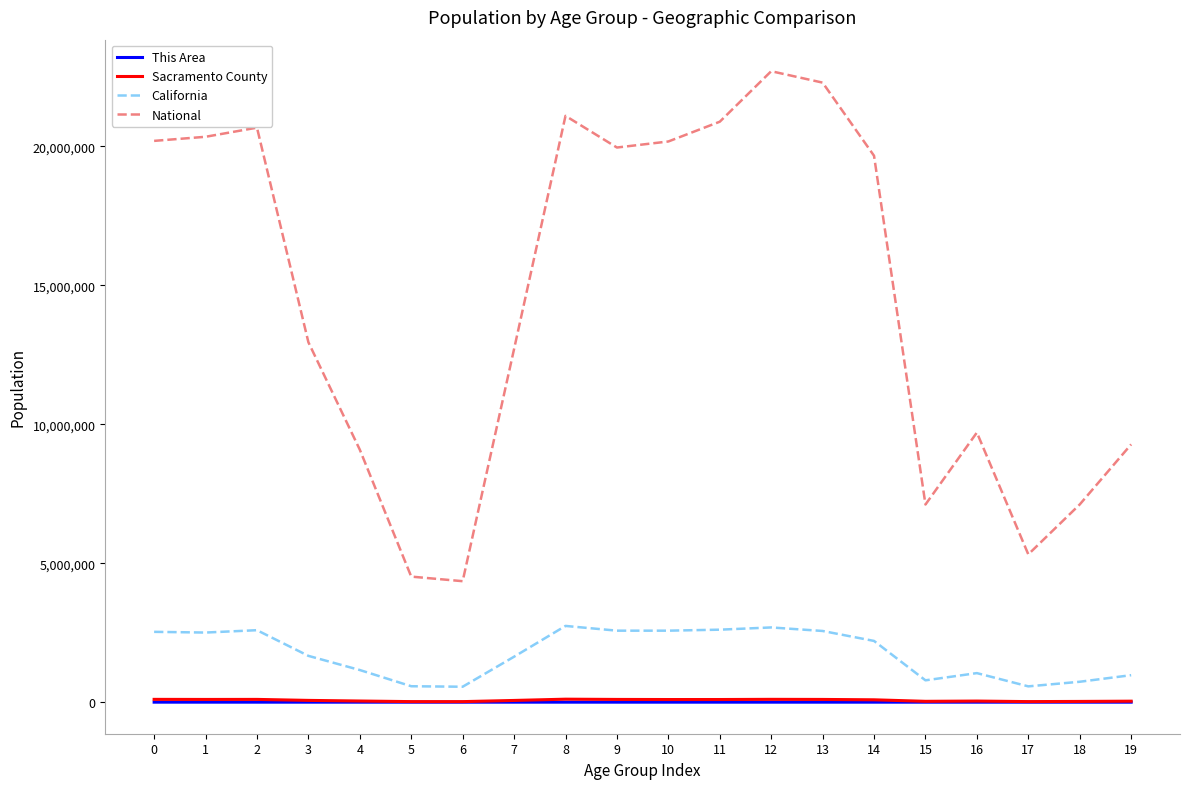

Is the value of National at 9 greater than the value of This Area at 17?

Yes